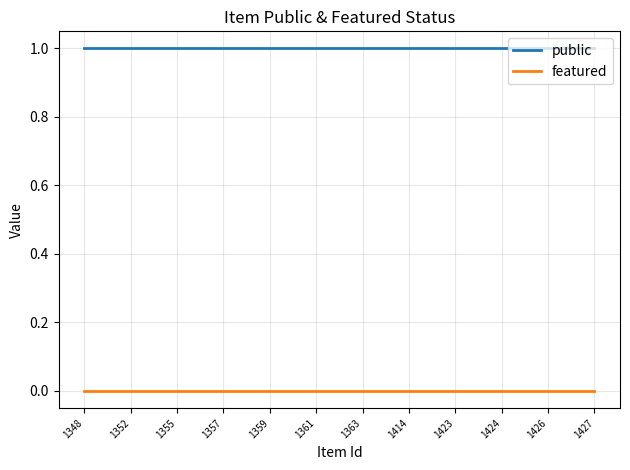

True or false: public and featured cross at least once.

False